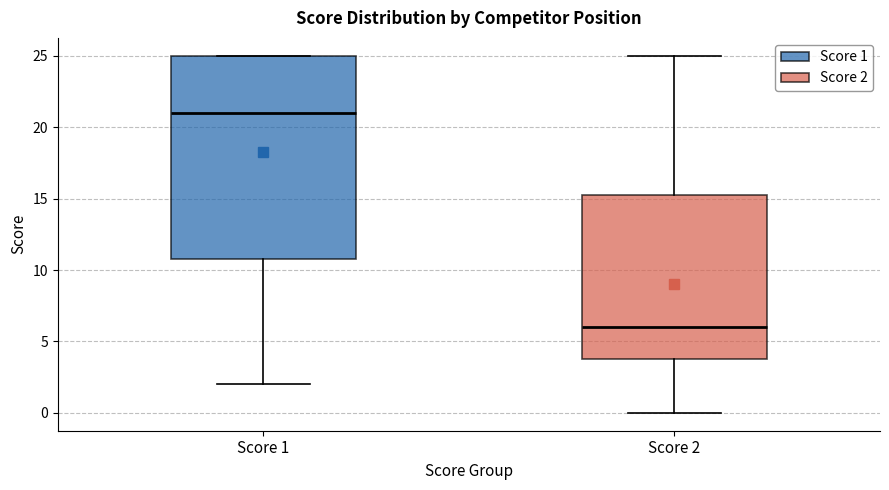

Reading left to right, read every box against the y-axis: the position of its median line, the range the box covers, and the ends of its whiskers. The values are not printed on the chart, so give them approximately, as read against the axis.

Score 1: median 21.0, box 11.0 to 25.0, whiskers 2.0 to 25.0
Score 2: median 6.0, box 4.0 to 15.5, whiskers 0.0 to 25.0